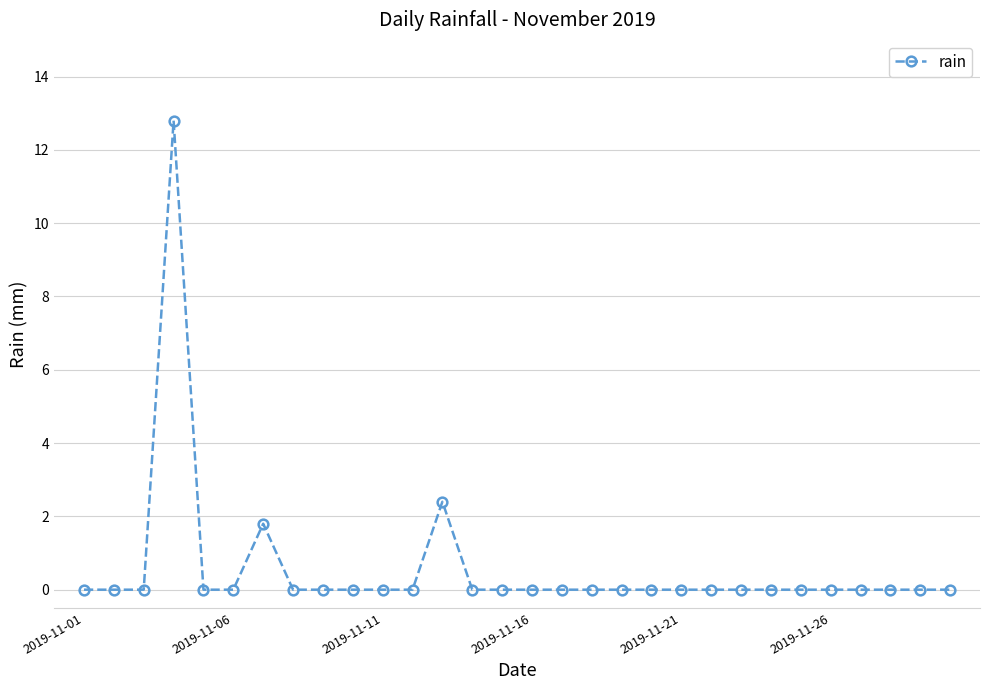

What is the difference between the second highest and second lowest values?

2.4